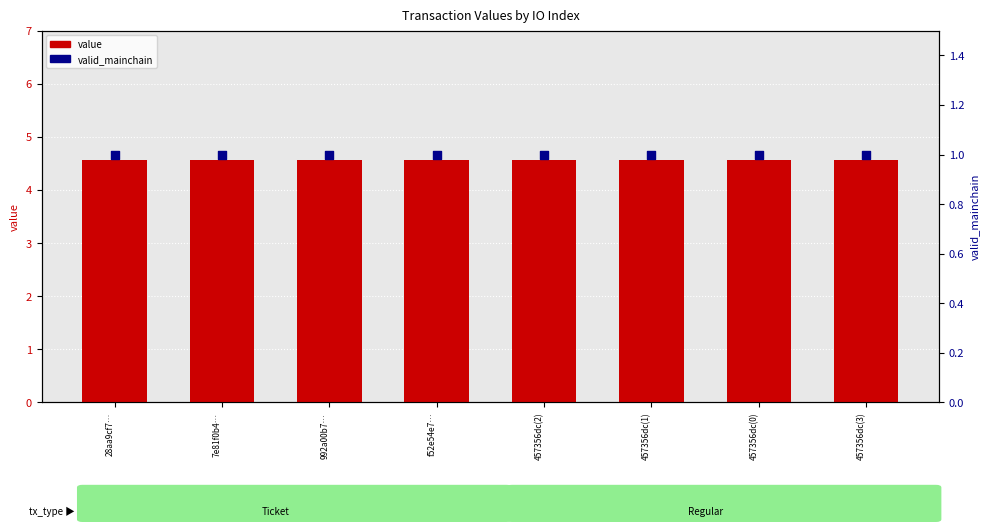

What is the total value across all series at 28aa9cf7…?

5.6